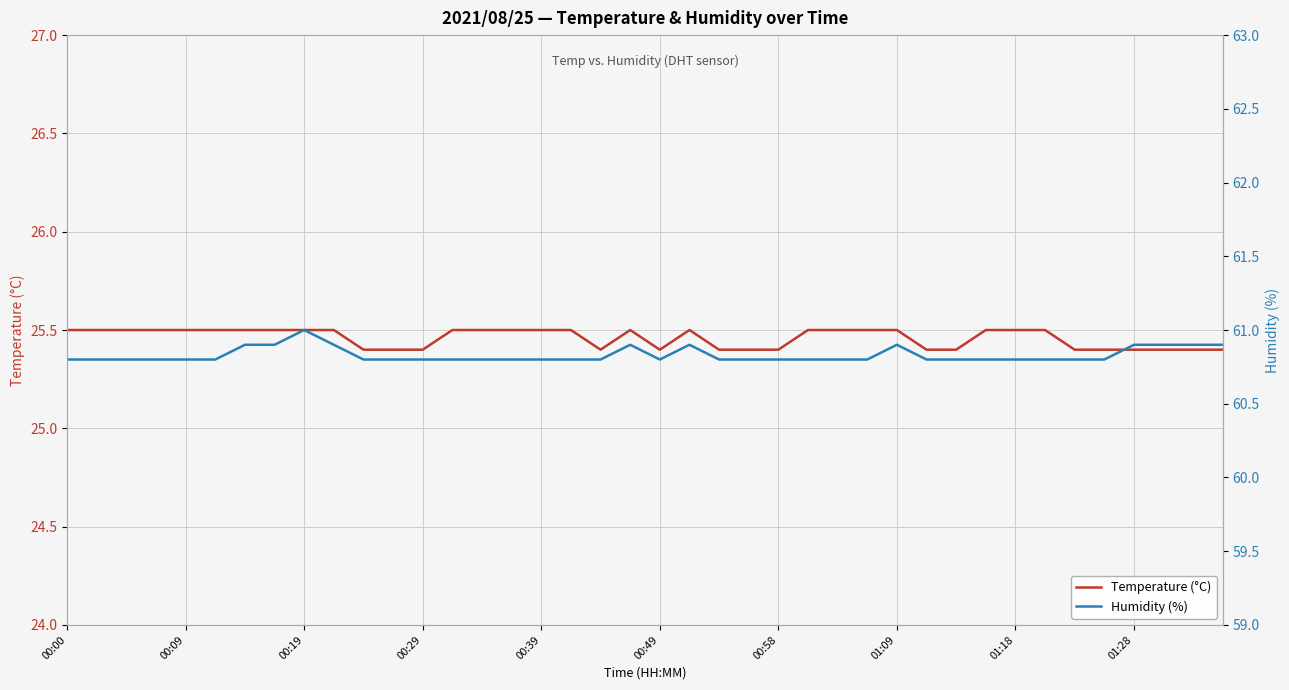

What is the difference between the maximum and minimum values in the Humidity (%) series?

0.2